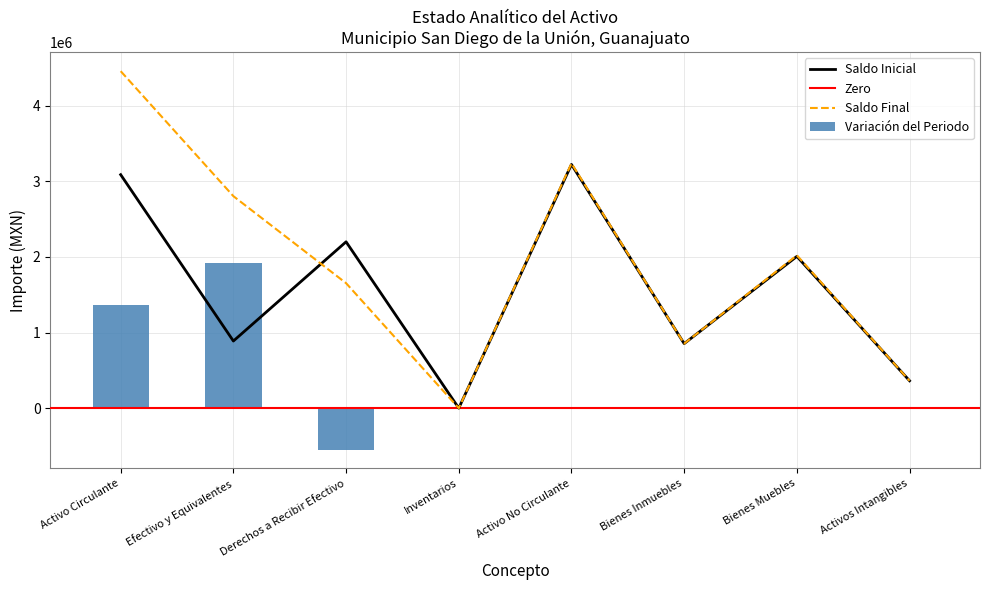

The Saldo Final series shows 853077.2 at Bienes Inmuebles. True or false?

True